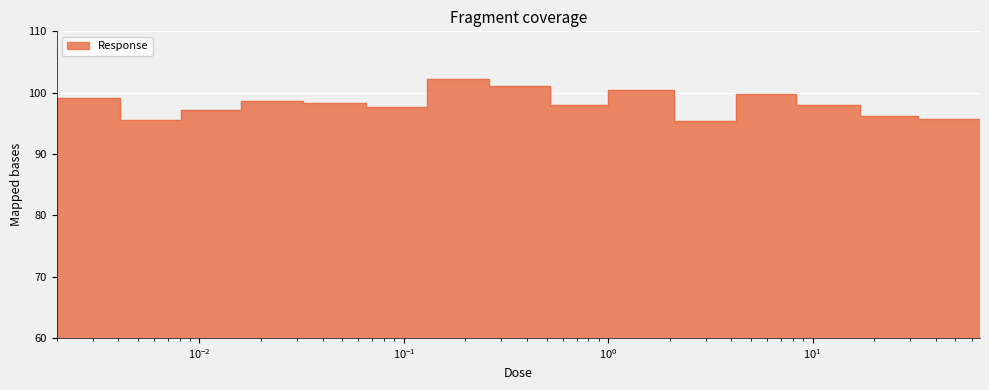

How many points are lower than both their immediate neighbors (excluding endpoints)?

4